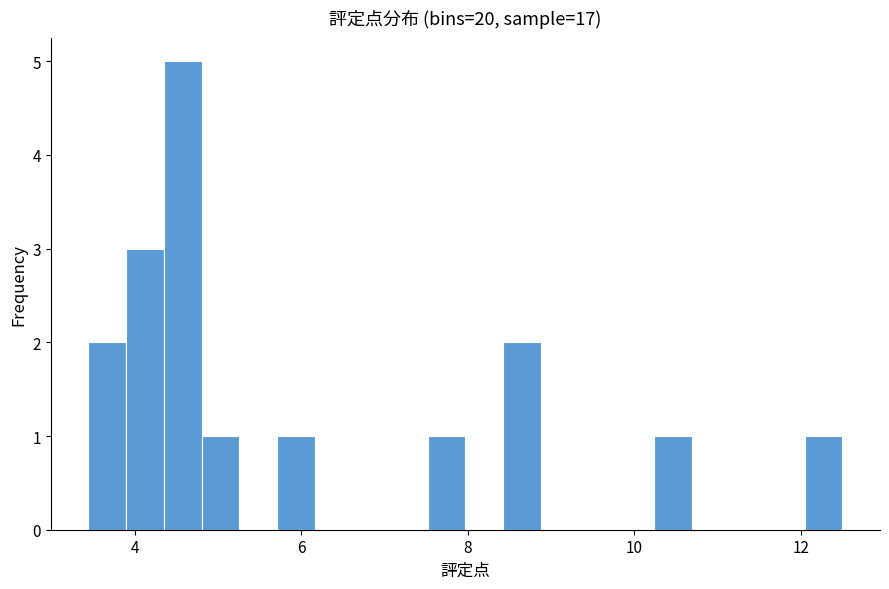

Around what value on the x-axis is the tallest bar? Give the approximate position of its centre, as read against the axis.

4.6